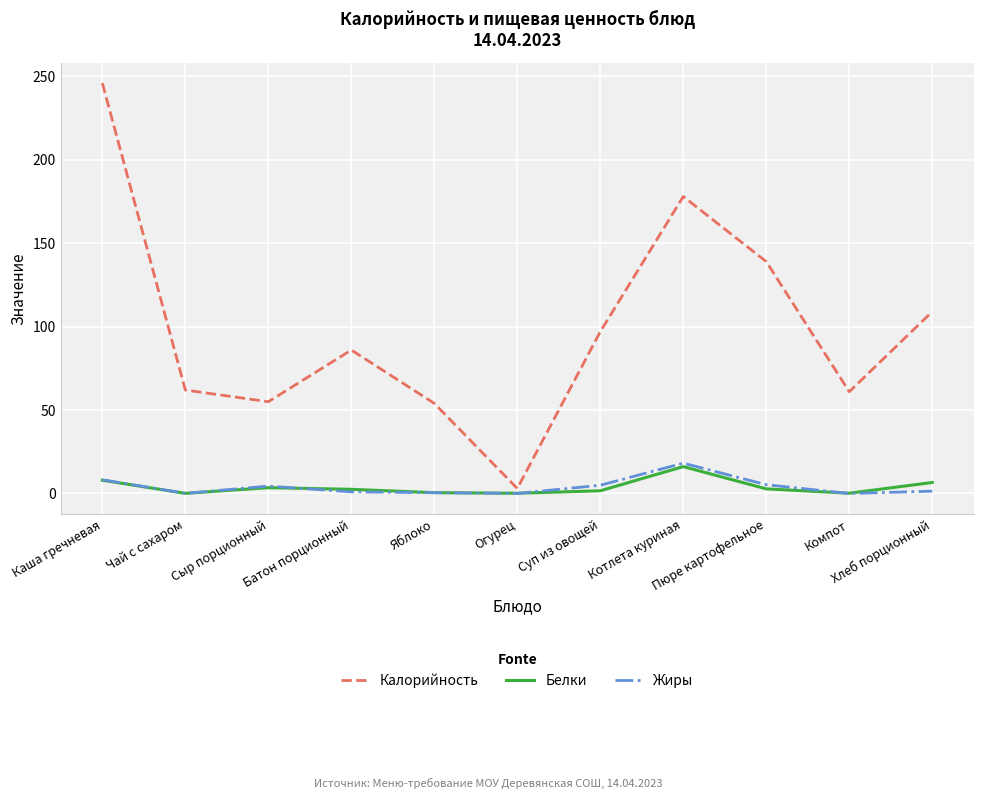

The value of Калорийность at Пюре картофельное is 237.9. True or false?

False